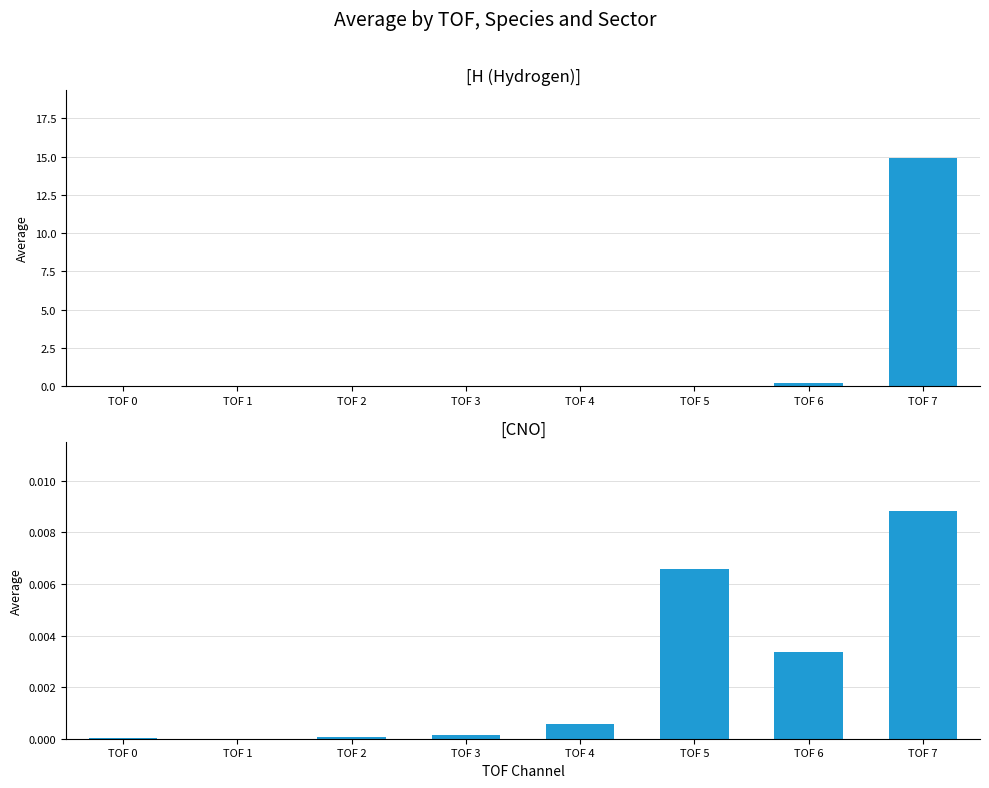

Which has a higher value, TOF 1 or TOF 4?

TOF 4